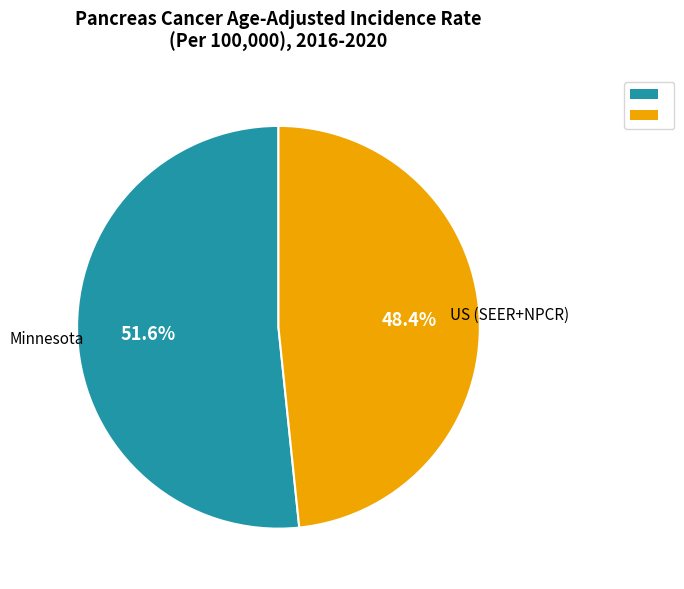

How many segments does this pie chart have?

2